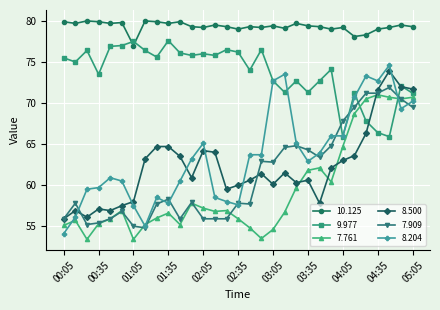

Which series has the largest range (max minus min)?

8.204